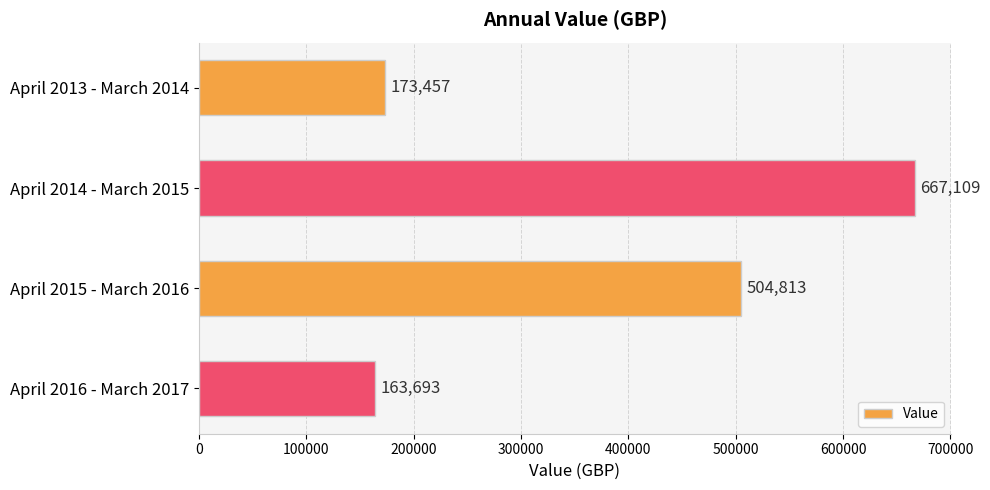

Are the bars grouped side by side (vs. stacked)?

No